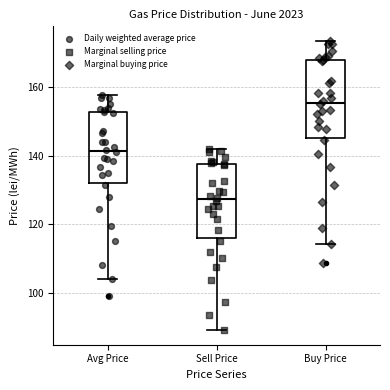

Reading left to right, read every box against the y-axis: the position of its median line, the range the box covers, and the ends of its whiskers. The values are not printed on the chart, so give them approximately, as read against the axis.

Avg Price: median 142, box 132 to 152, whiskers 104 to 158
Sell Price: median 128, box 116 to 138, whiskers 88 to 142
Buy Price: median 156, box 146 to 168, whiskers 114 to 174